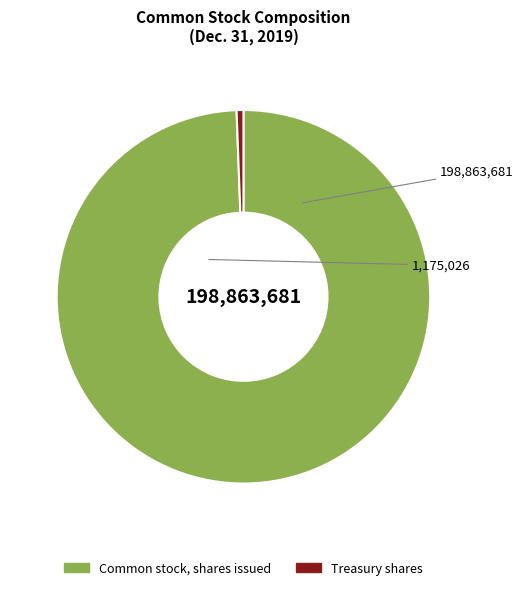

Is the sum of Treasury shares and Common stock, shares issued greater than half?

Yes